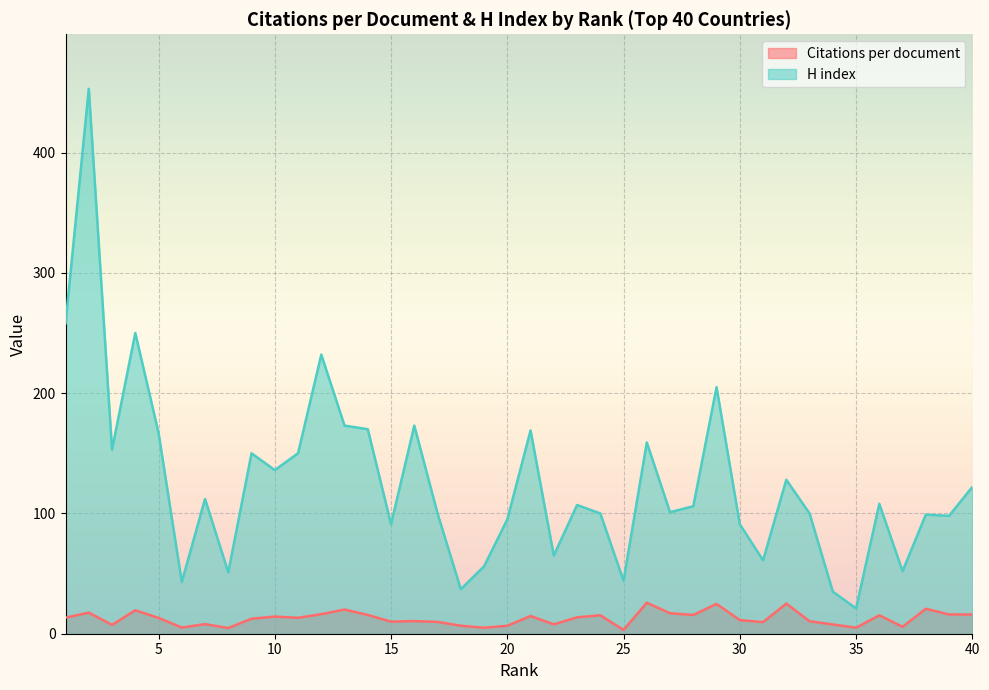

How many lines are shown in the chart?

2